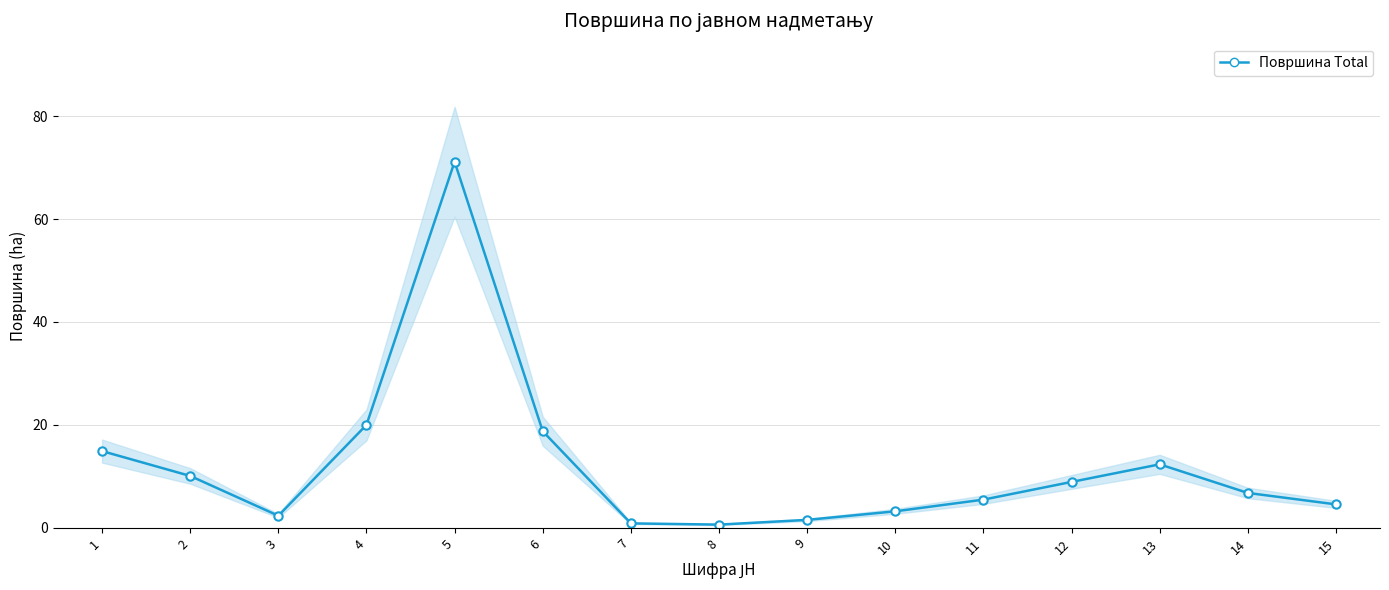

True or false: the data shows 5.5 at 11.

True